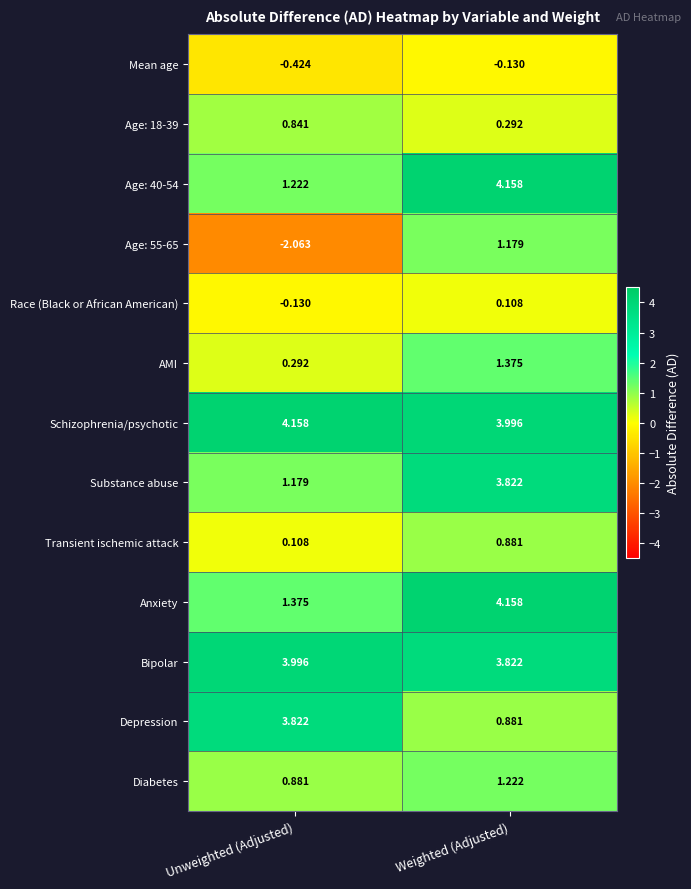

Where is Diabetes nearest to the value 1?

Unweighted (Adjusted)